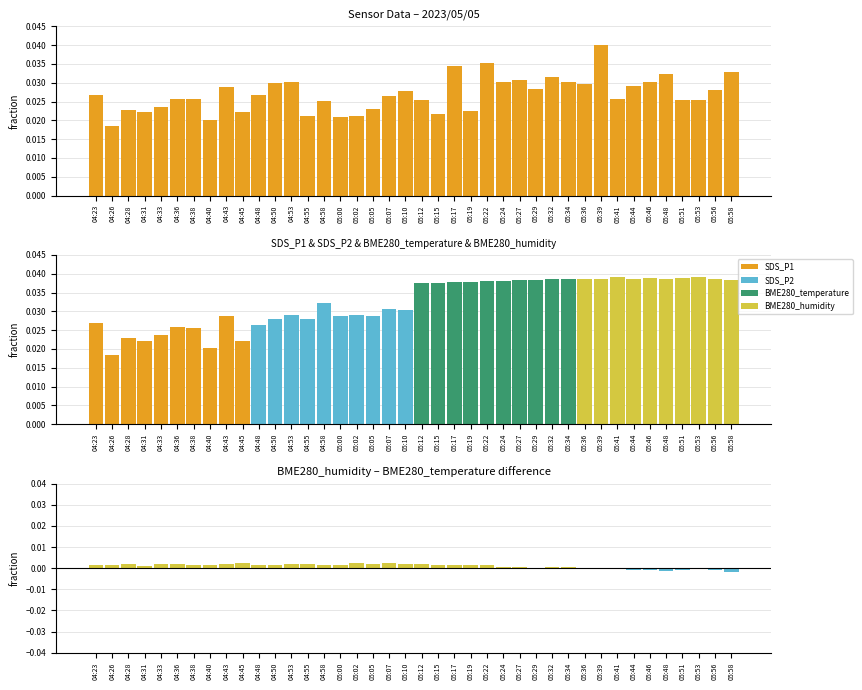

How many values are between 0 and 1?

40